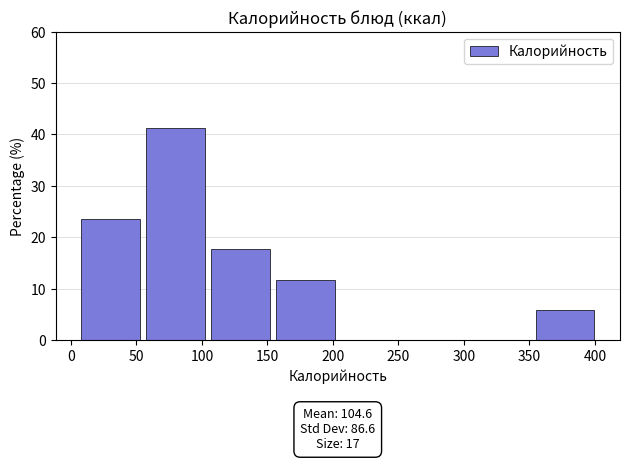

Which range on the x-axis has the tallest bar?

55 to 105